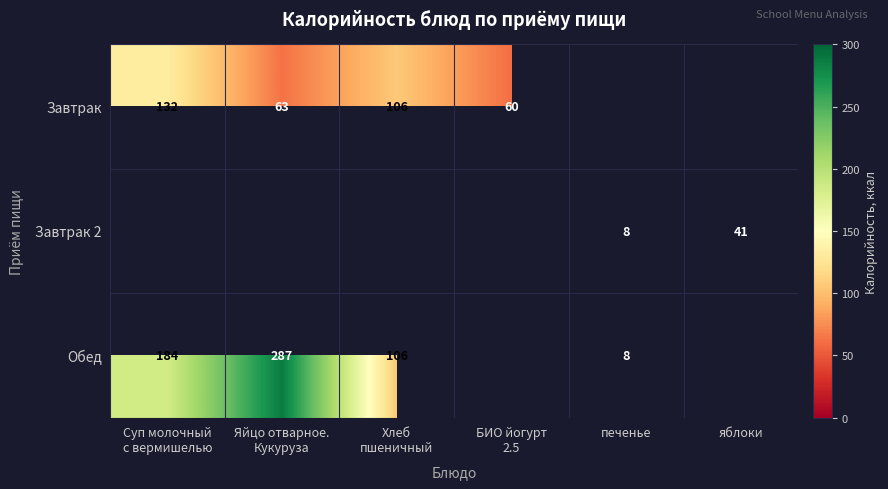

How many values in the Завтрак 2 series exceed 0?

2